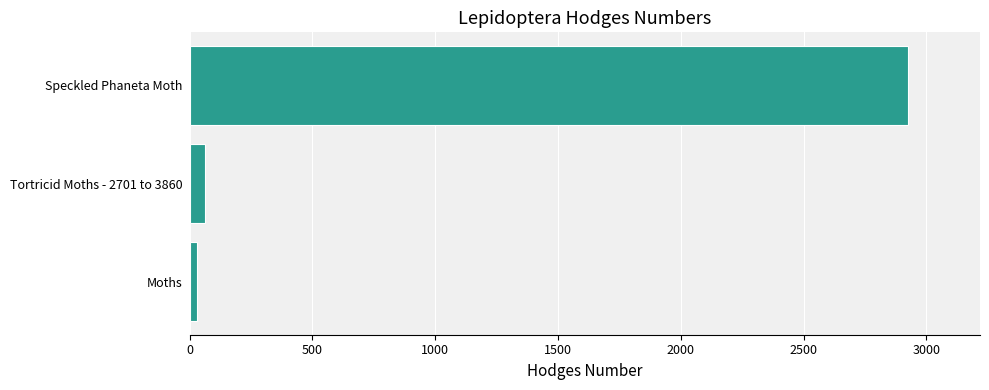

Which has a higher value, Moths or Speckled Phaneta Moth?

Speckled Phaneta Moth